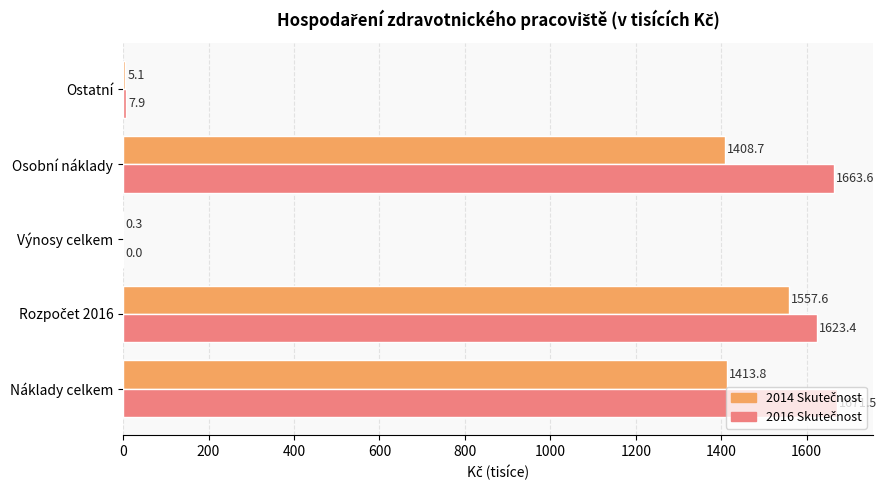

Which category has the highest value across all series?

Náklady celkem